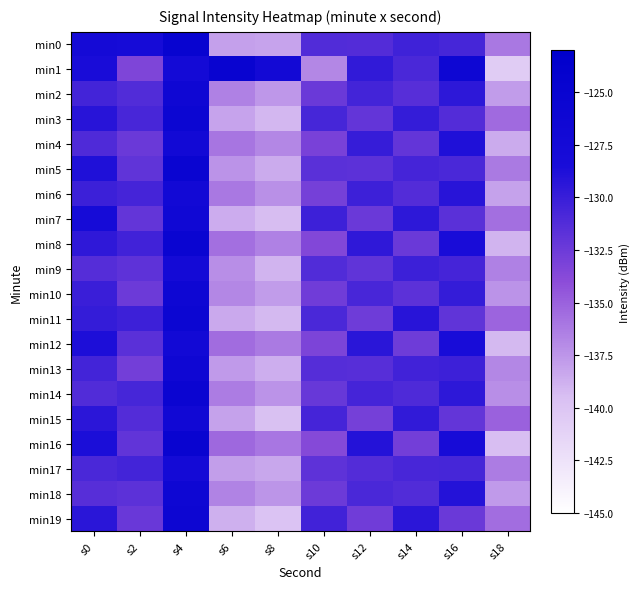

Which series has the largest range (max minus min)?

min1